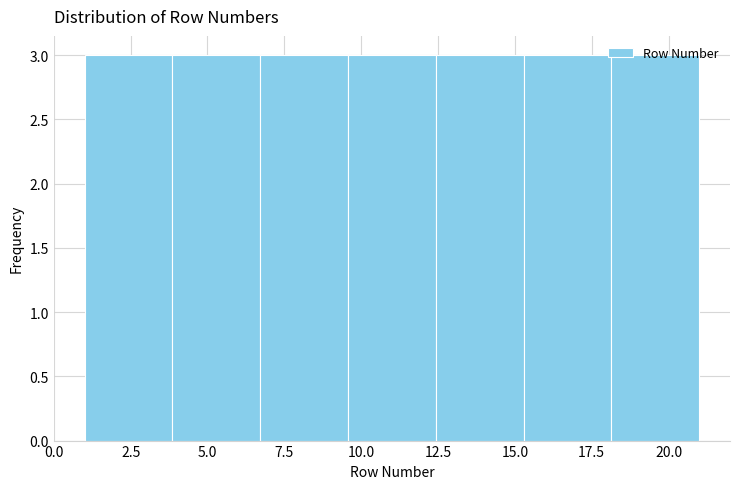

How tall is the bar that spans 18.0 to 21.0 on the x-axis? Neither the bar edges nor the heights are printed on the chart, so give them approximately, as read against the axes.

3